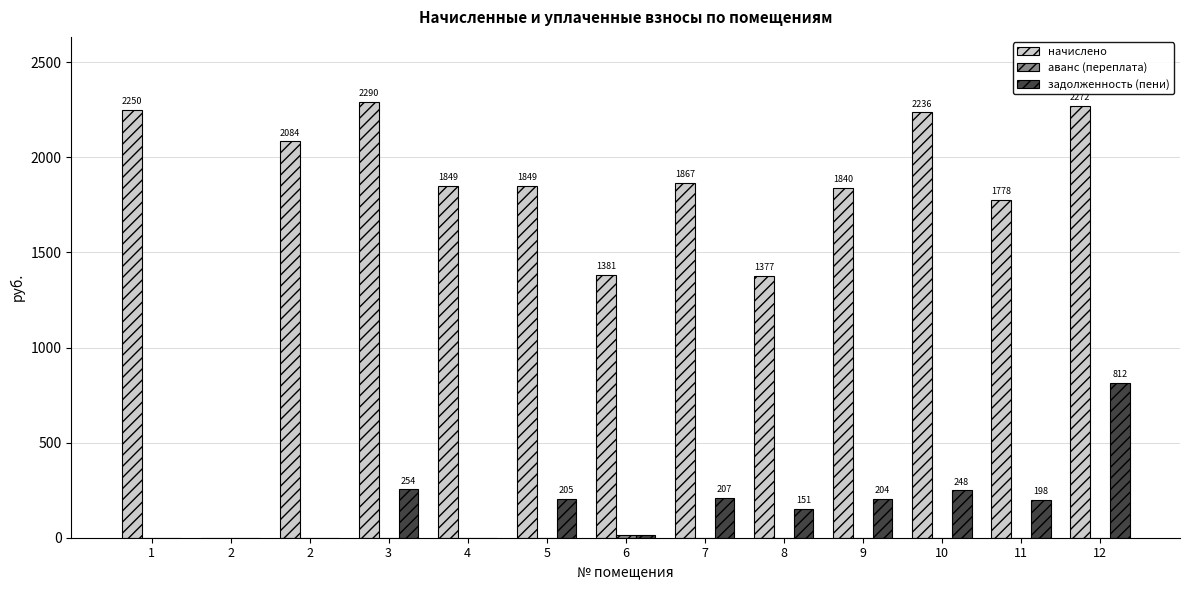

What is the difference between the maximum and minimum values in the аванс (переплата) series?

15.0